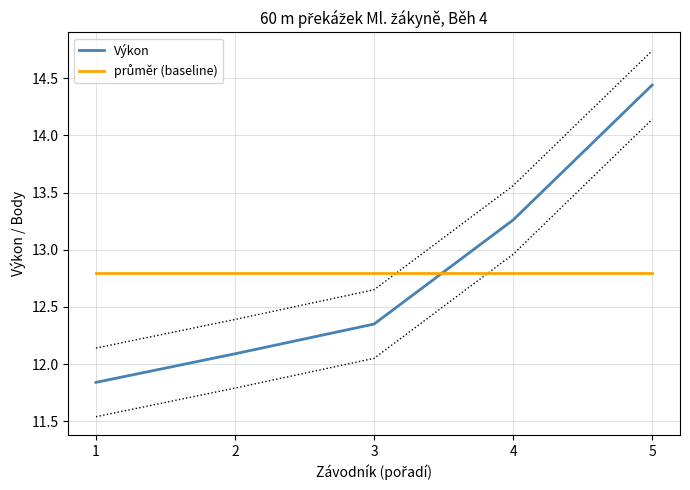

What are all the series names shown in the legend?

Výkon, průměr (baseline)